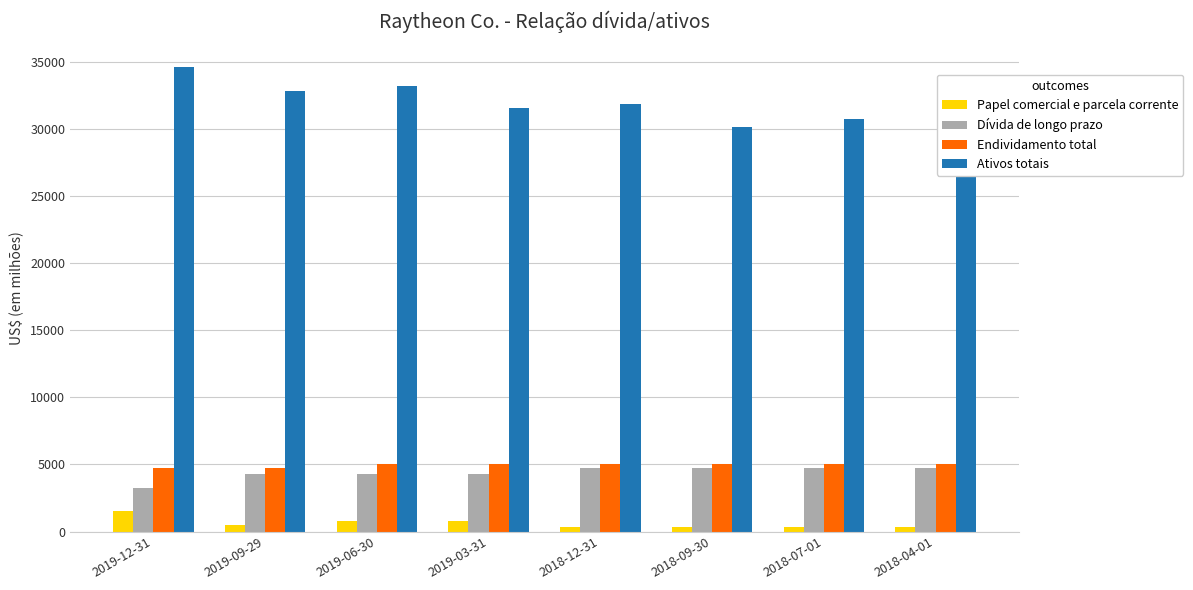

The value of Endividamento total at 2018-09-30 is 1727. True or false?

False